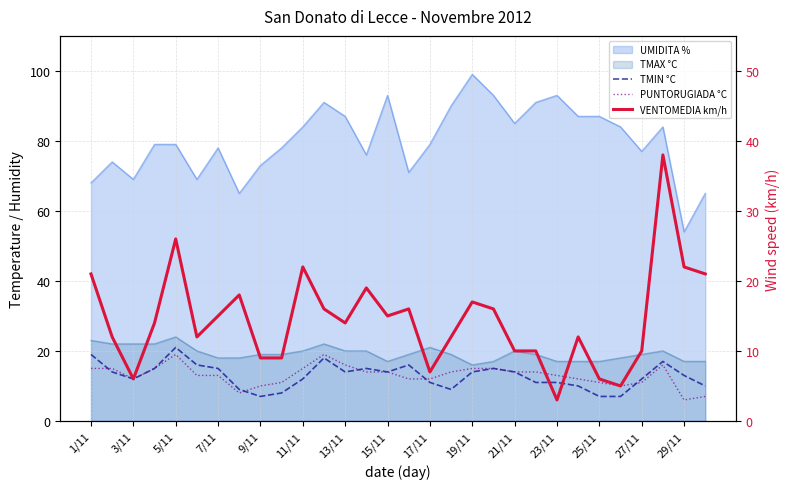

How many lines are shown in the chart?

3